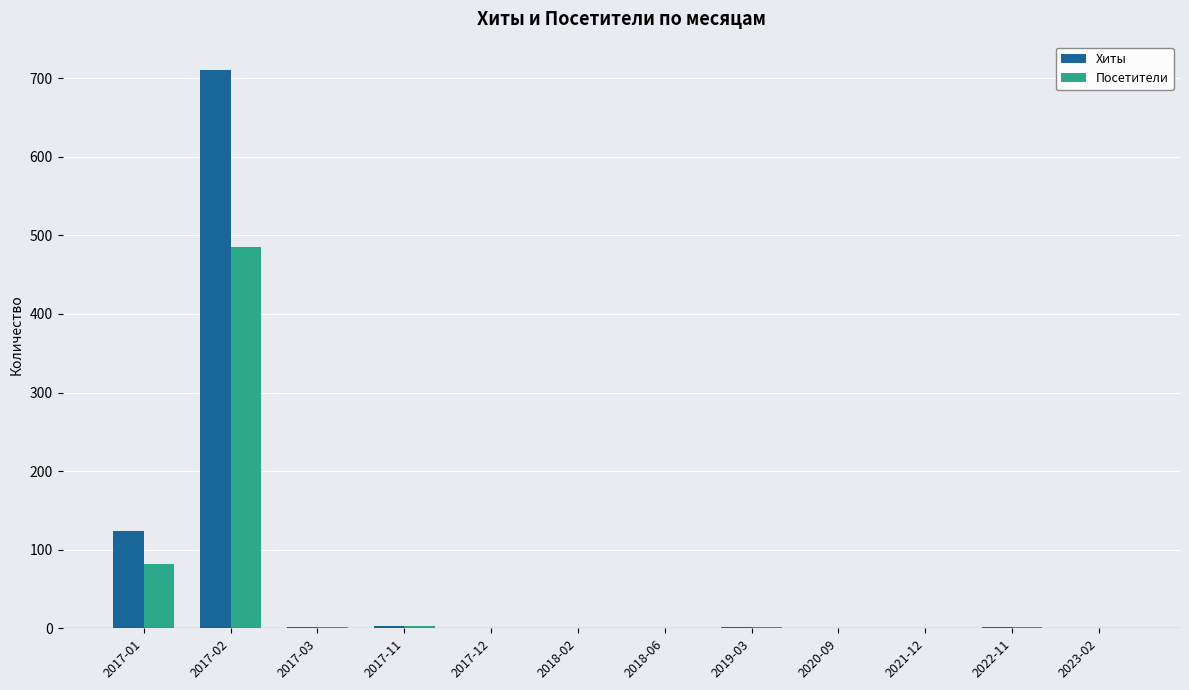

The value of Хиты at 2017-01 is 61. True or false?

False